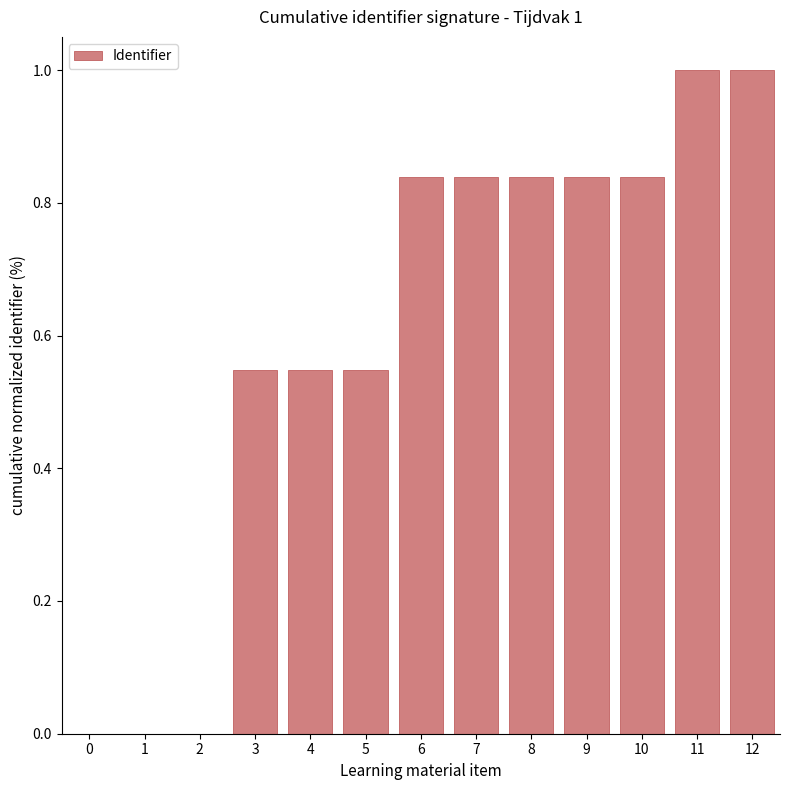

How many categories are shown in the chart?

13